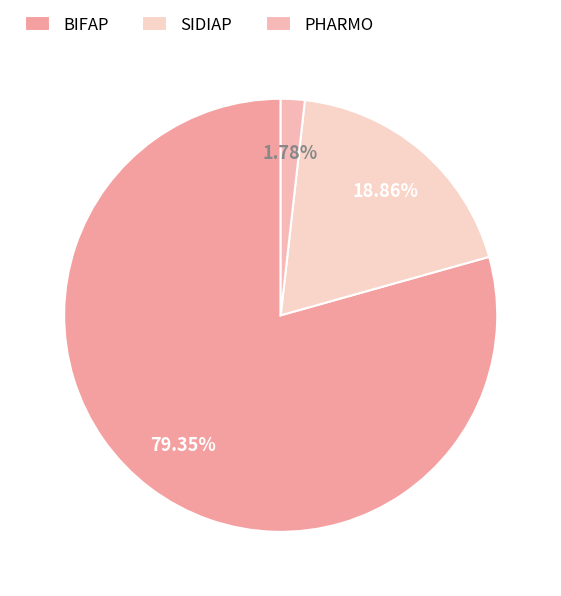

To the nearest percent, what is the combined percentage of BIFAP and SIDIAP?

98%